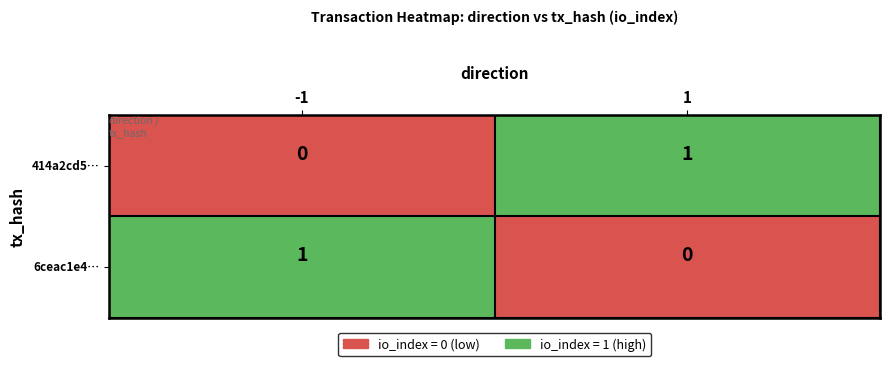

Rank the categories by 6ceac1e4… value from highest to lowest.

-1, 1